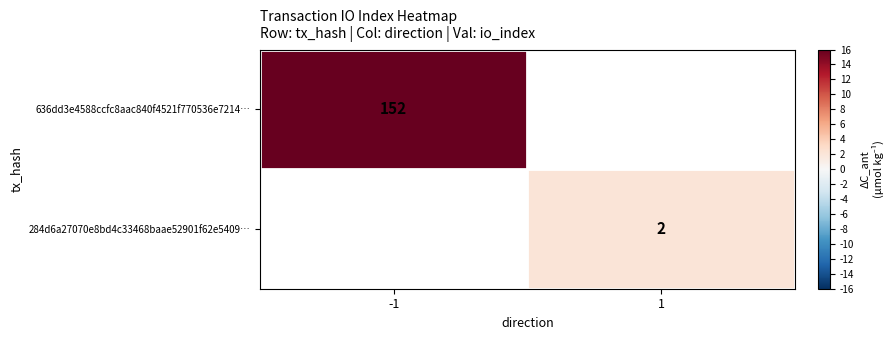

Is it true that 284d6a27070e8bd4c33468baae52901f62e5409… equals 1 at 1?

False